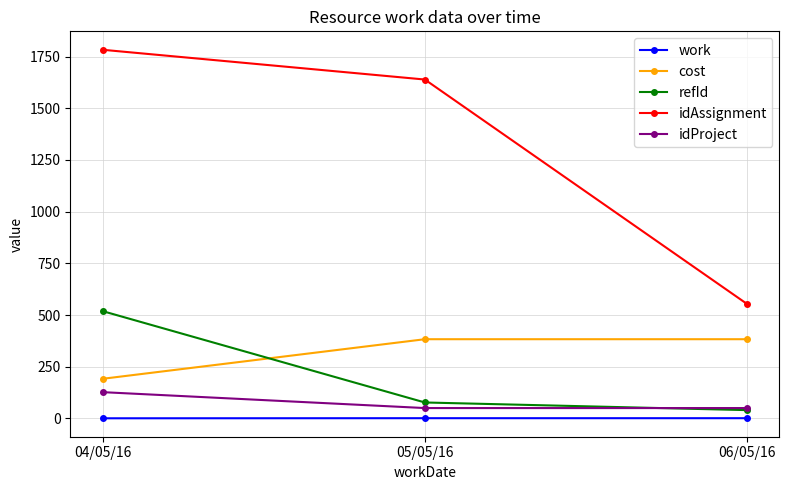

What is the average value of the idProject series?

75.7